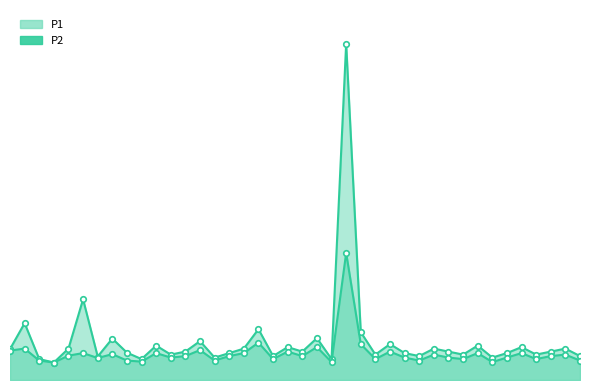

Does the chart have visible grid lines?

No